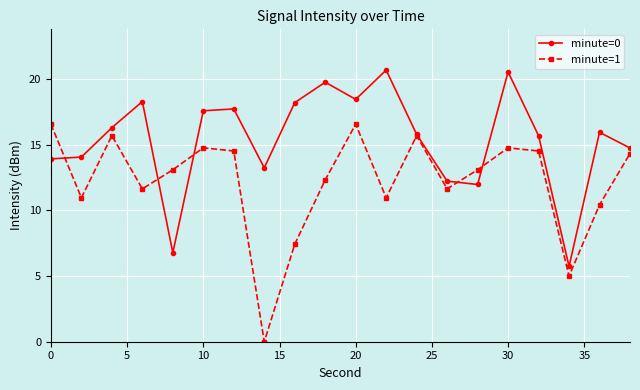

What is the sum of all minute=0 values?

307.6